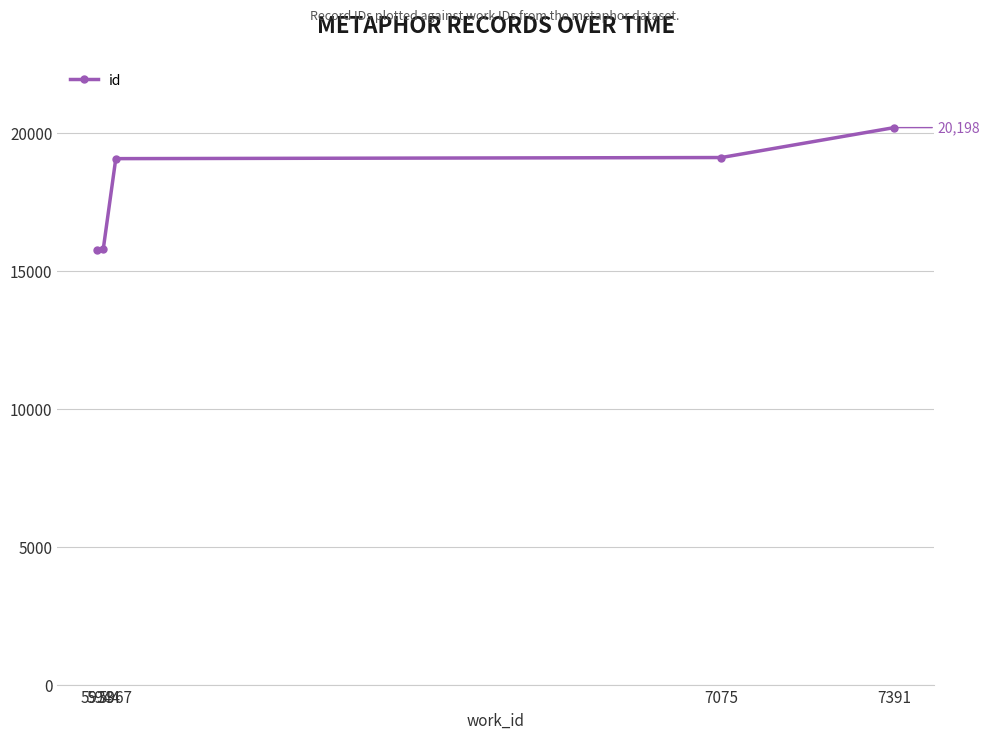

Does the chart display data point markers on the line(s)?

Yes